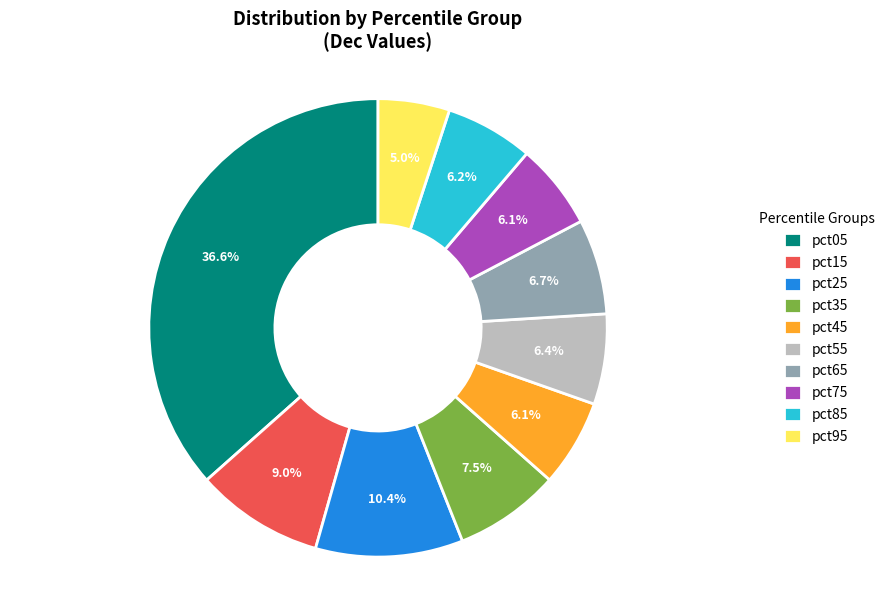

What percentage is the pct45 slice, to the nearest percent?

6%